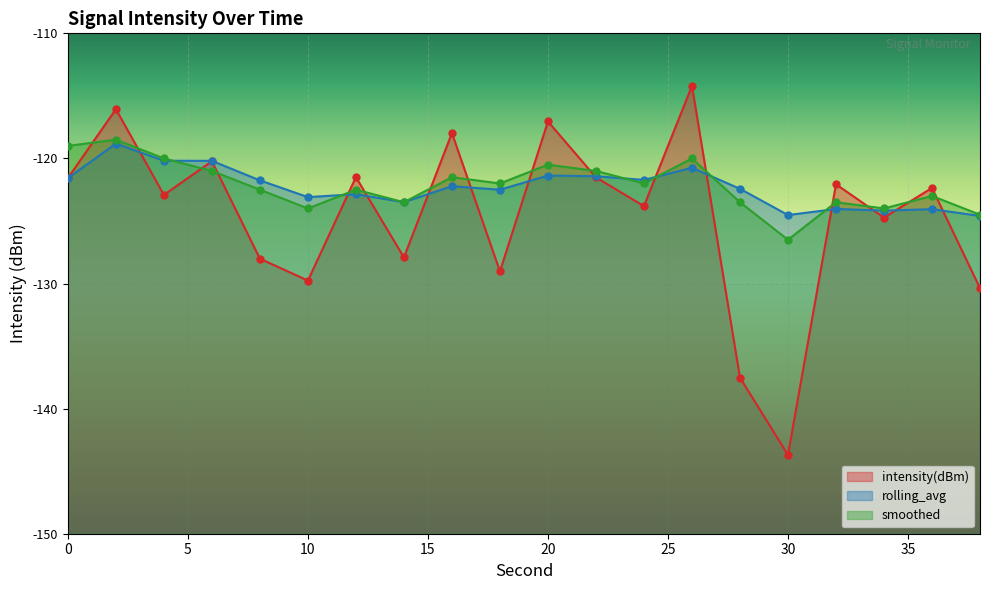

At how many categories does at least one series exceed -128?

20